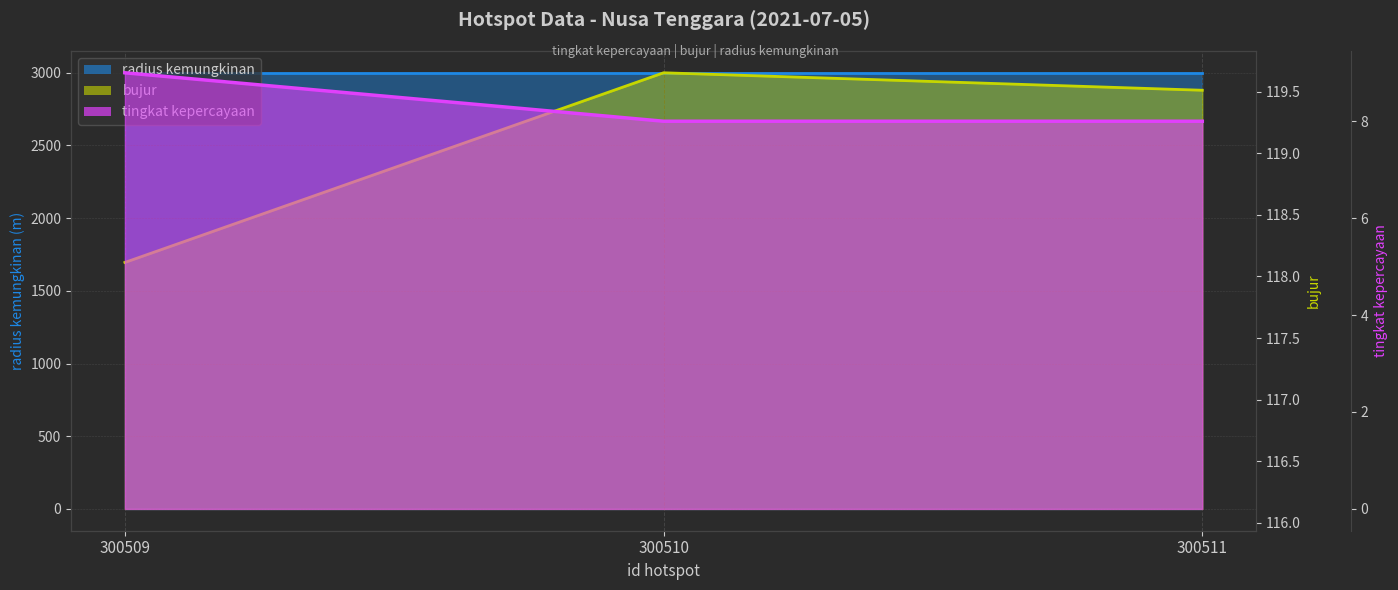

Which category has the highest value in the bujur series?

300510